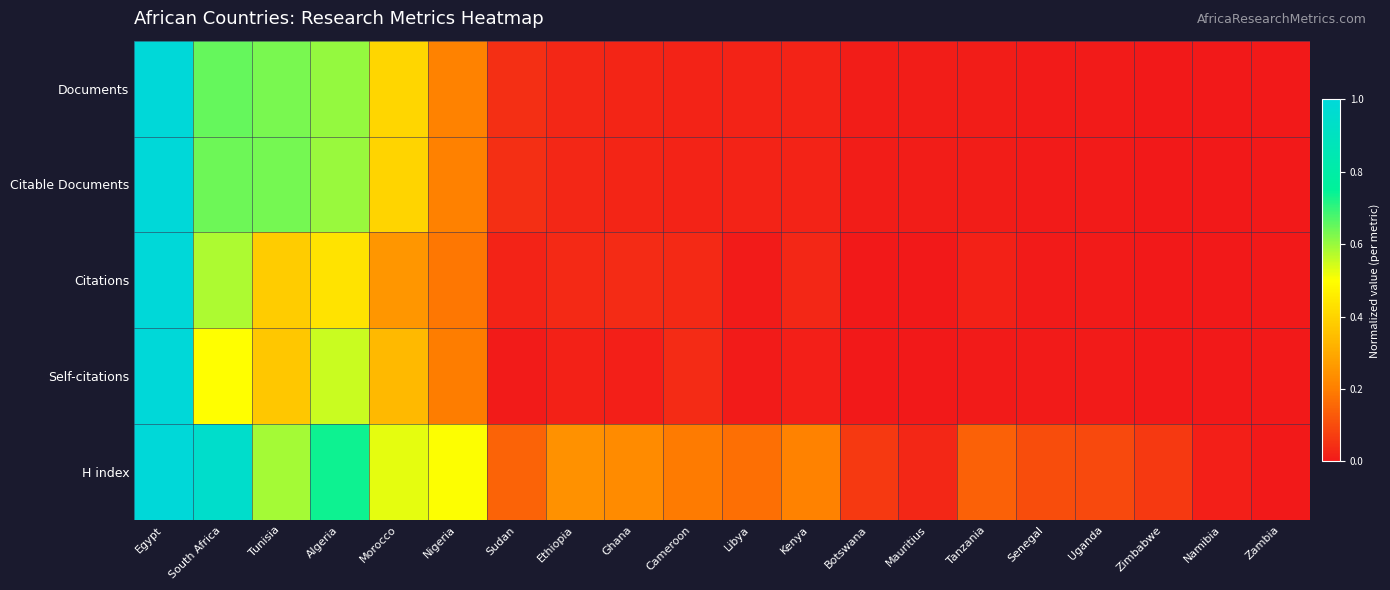

At which category is the sum across all series the highest?

Egypt